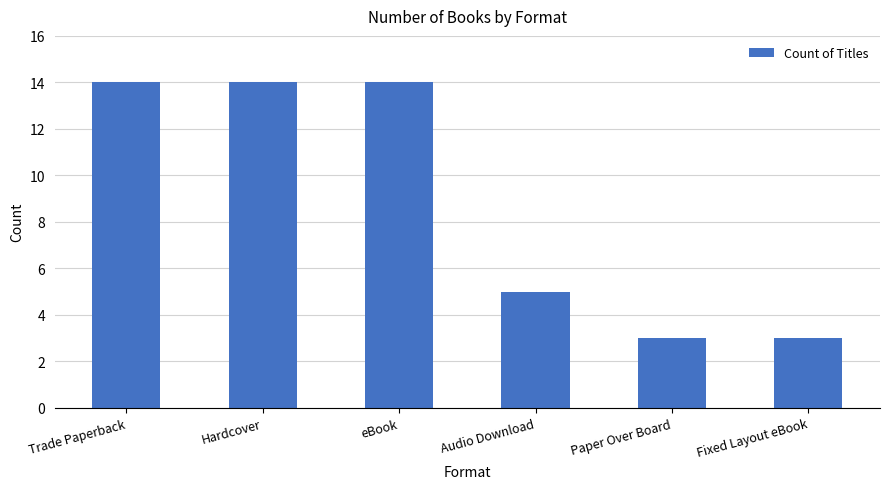

Are the bars grouped side by side (vs. stacked)?

No